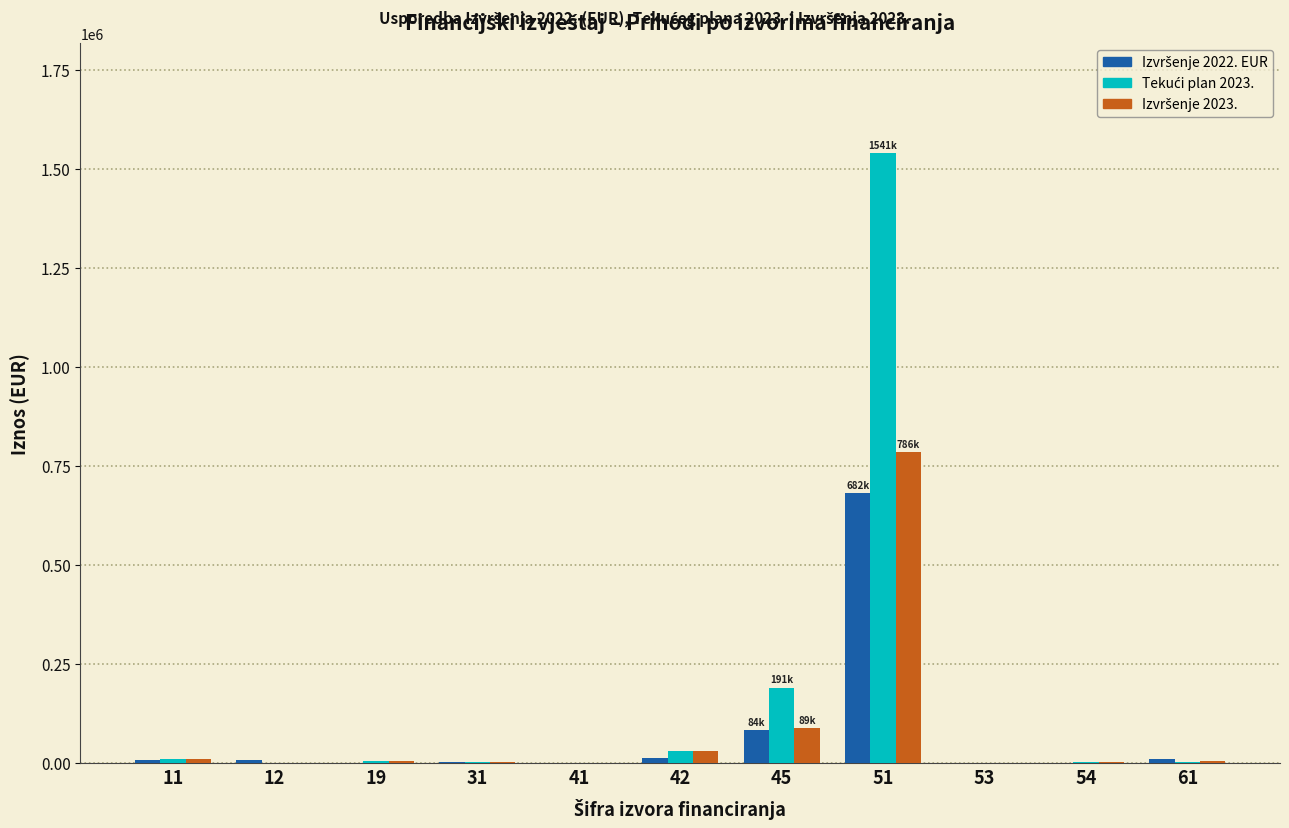

At which category is the sum across all series the highest?

51